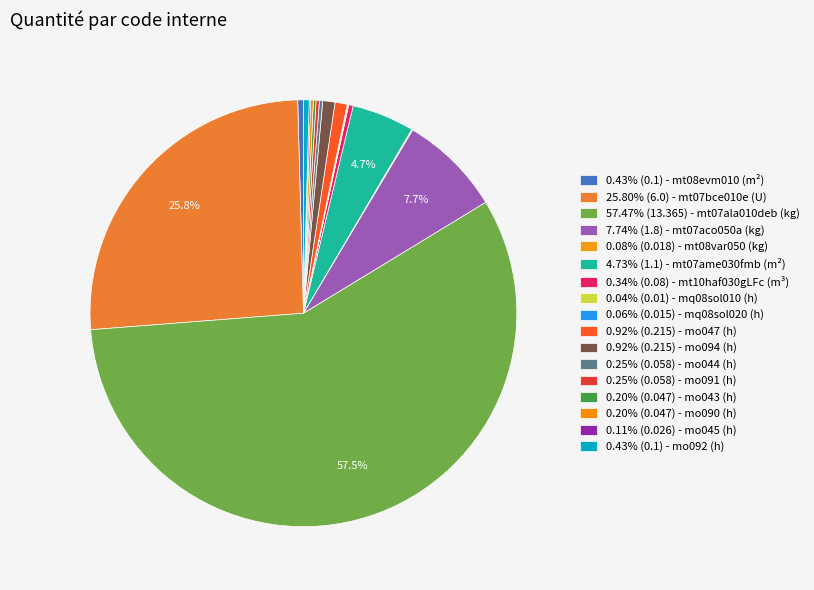

Does any single category account for the majority?

Yes